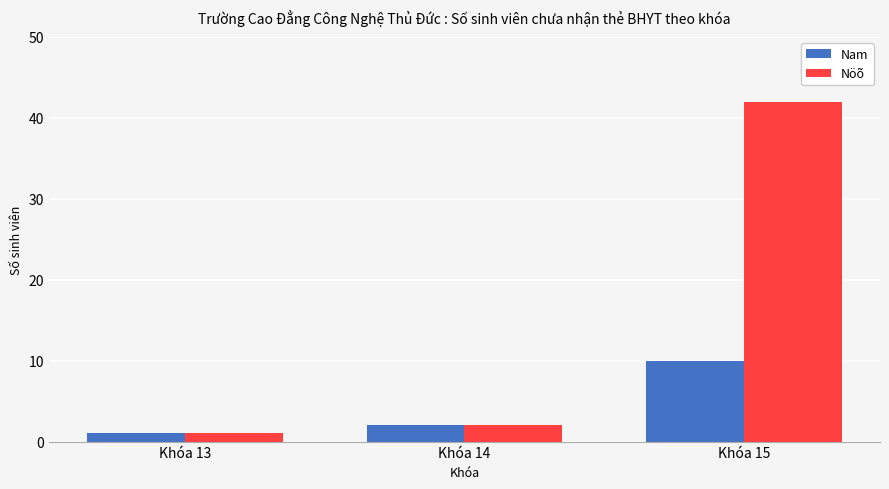

Where is Nam nearest to the value 5?

Khóa 14